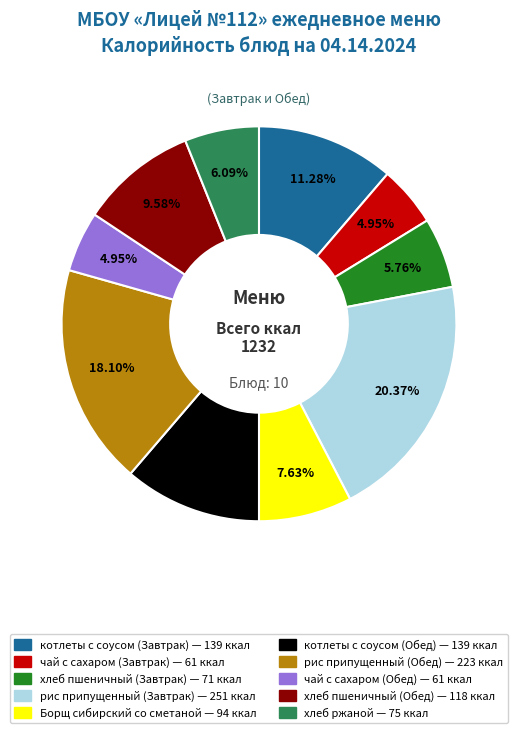

Does рис припущенный (Обед) represent more than half of the total?

No